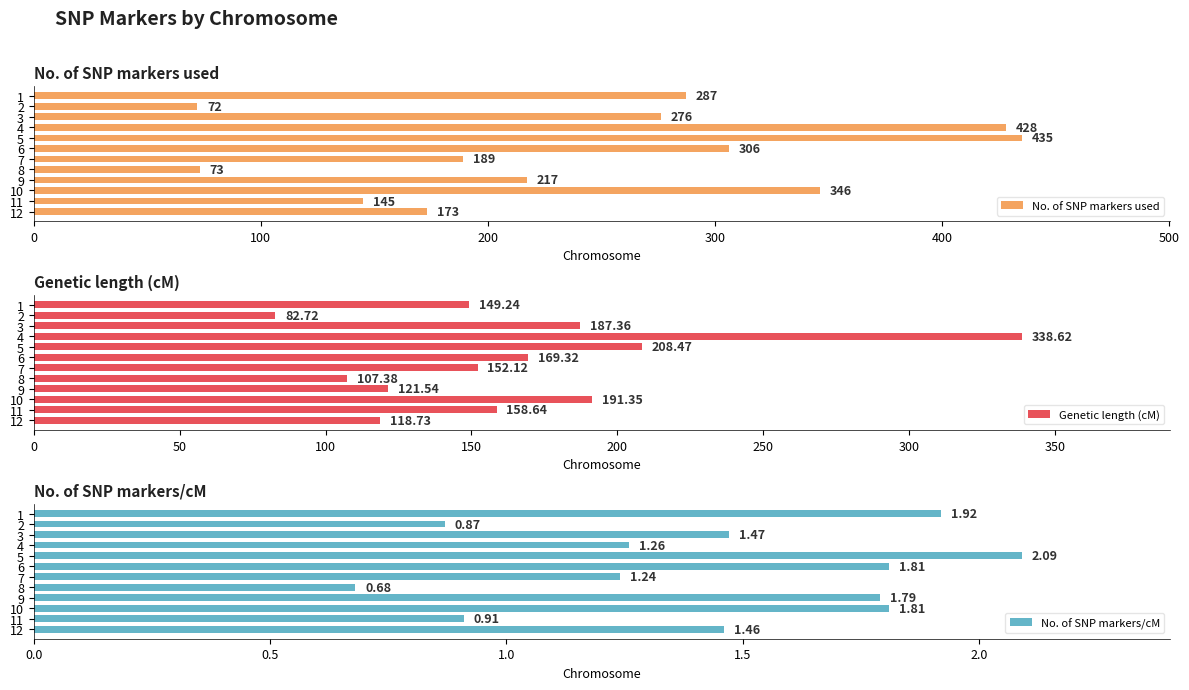

List the series in order of their overall mean, lowest first.

No. of SNP markers/cM, Genetic length (cM), No. of SNP markers used